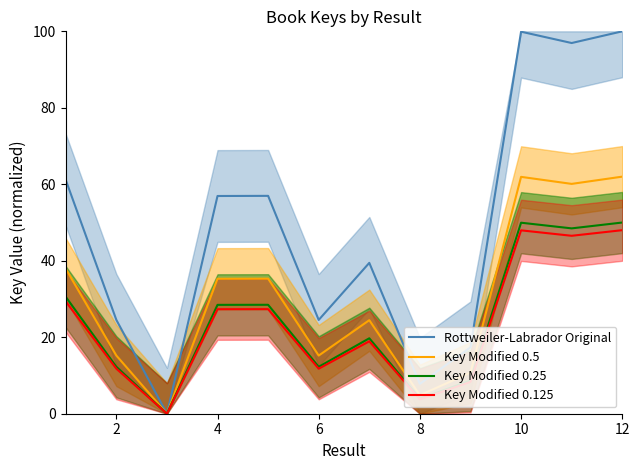

True or false: Key Modified 0.125 has a value of 11.8 at 6.

True